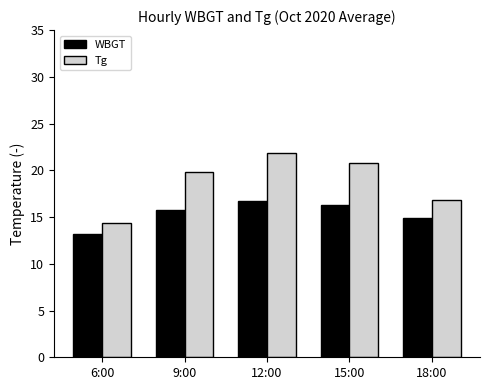

Where does the Tg series first go above 19?

9:00